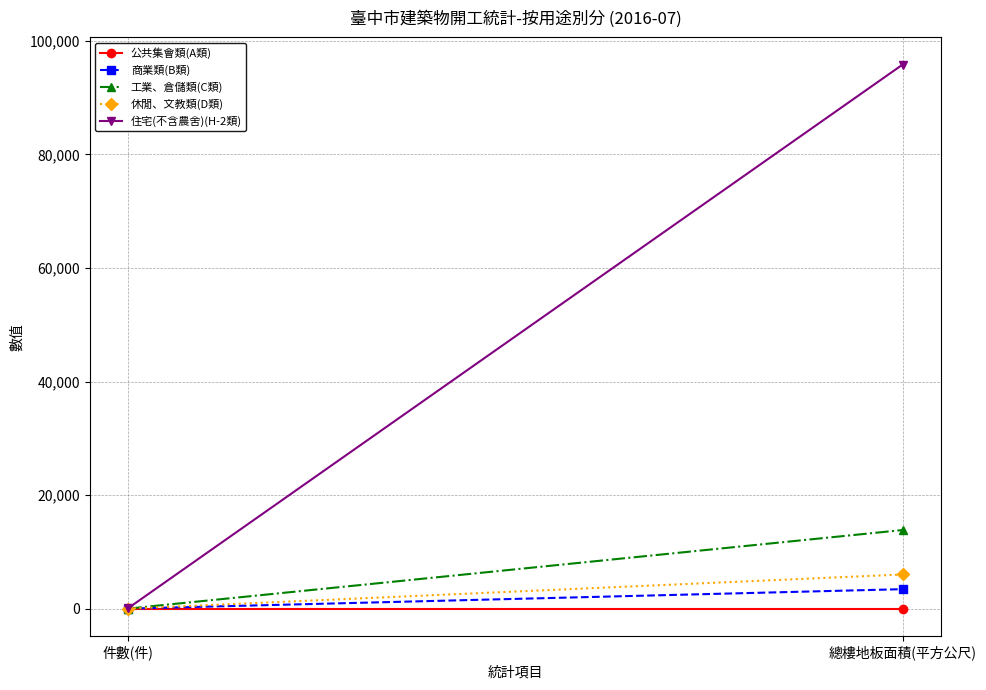

Rank the series at 件數(件) from lowest to highest value.

公共集會類(A類), 商業類(B類), 休閒、文教類(D類), 工業、倉儲類(C類), 住宅(不含農舍)(H-2類)